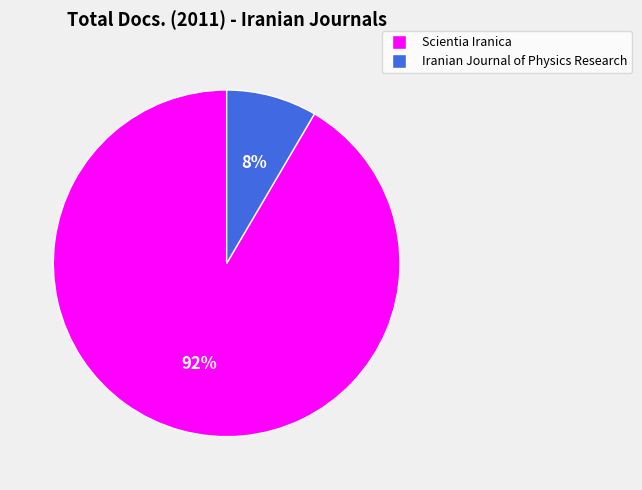

Rank the categories by value from lowest to highest.

Iranian Journal of Physics Research, Scientia Iranica